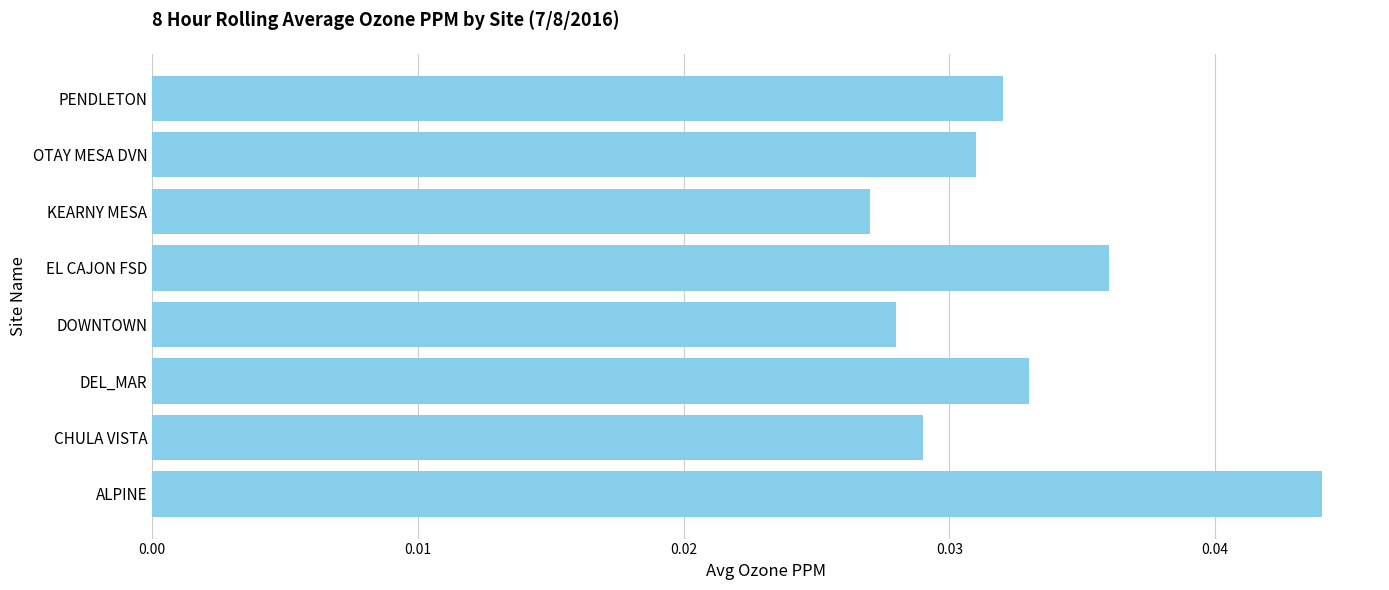

Where is the data nearest to the value 0?

KEARNY MESA